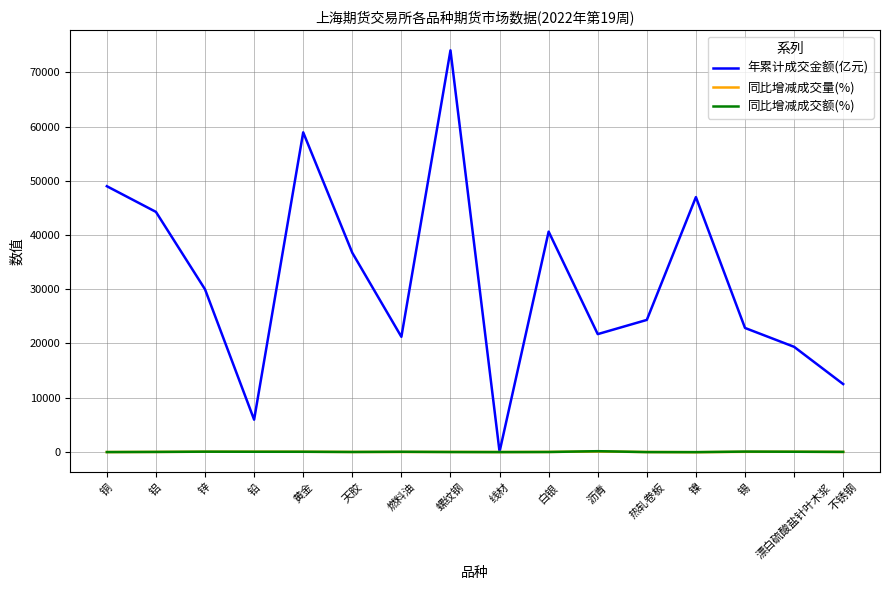

The value of 年累计成交金额(亿元) at 镍 is 68636.5. True or false?

False